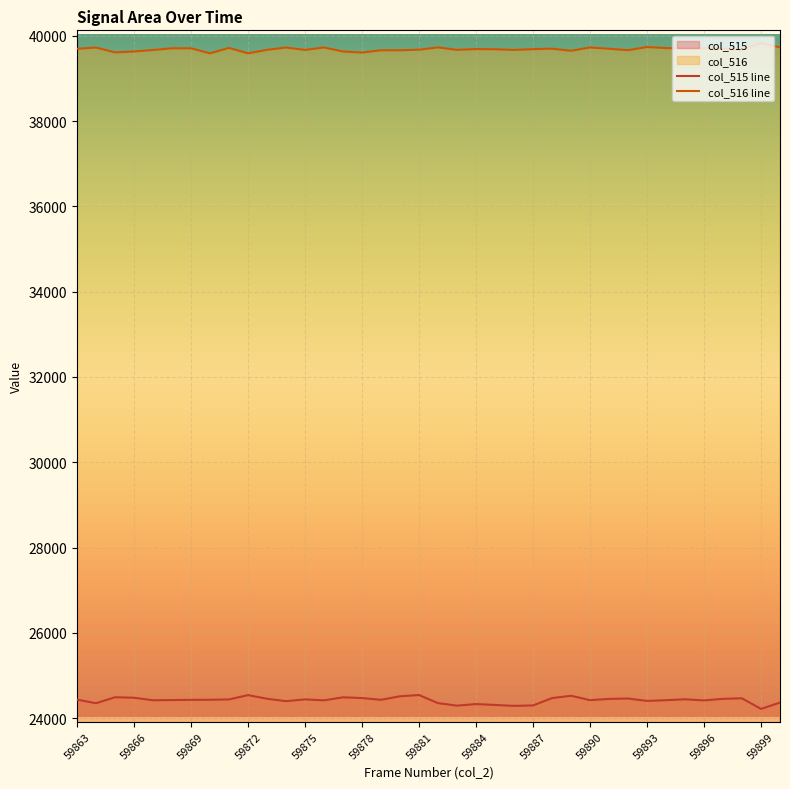

True or false: col_515 has more than 1 points higher than both neighbors.

True